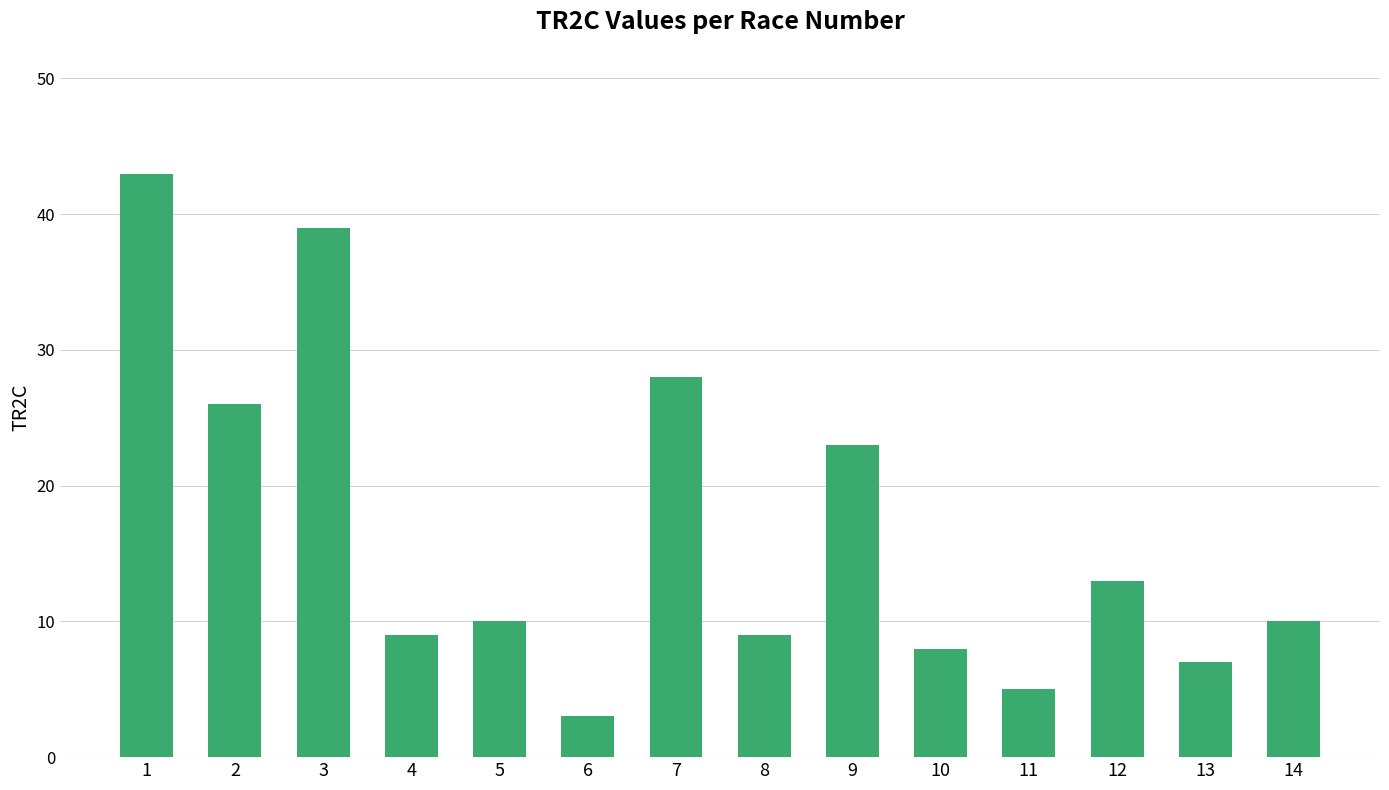

How many categories are shown in the chart?

14